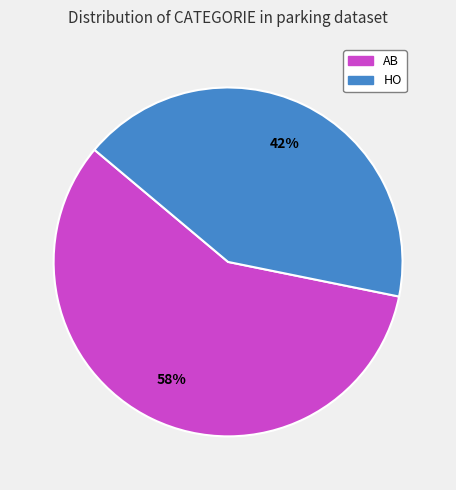

How many segments does this pie chart have?

2